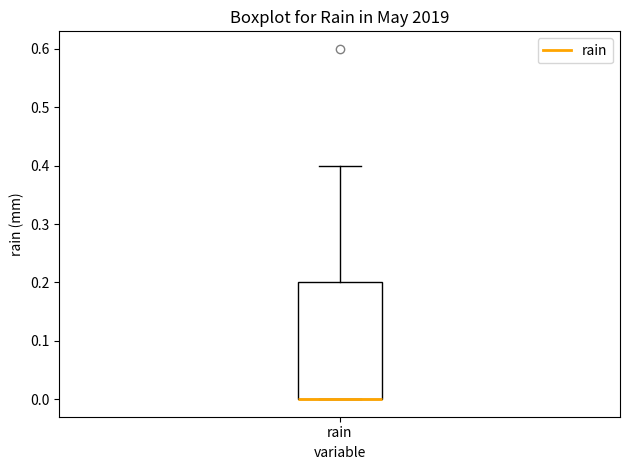

Where is the lower edge of the box for rain on the y-axis? The values are not printed on the chart, so give them approximately, as read against the axis.

0.0